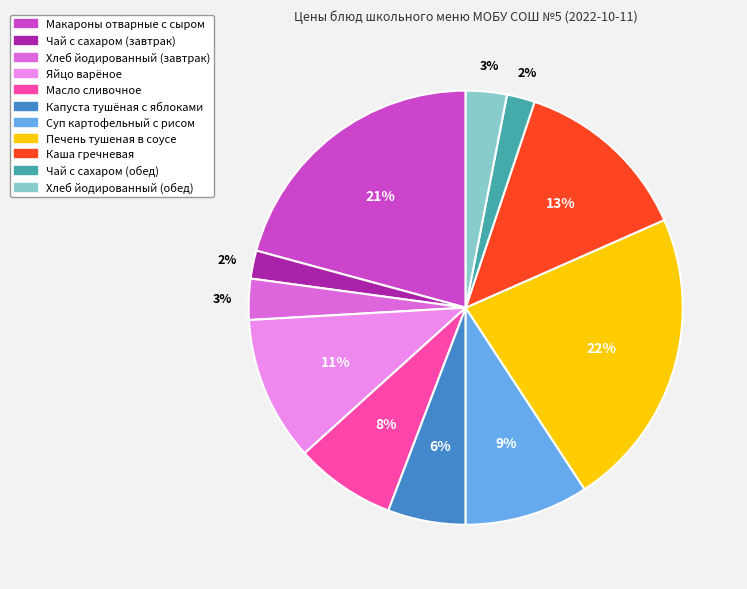

Do Суп картофельный с рисом and Чай с сахаром (завтрак) together represent more than half of the pie?

No